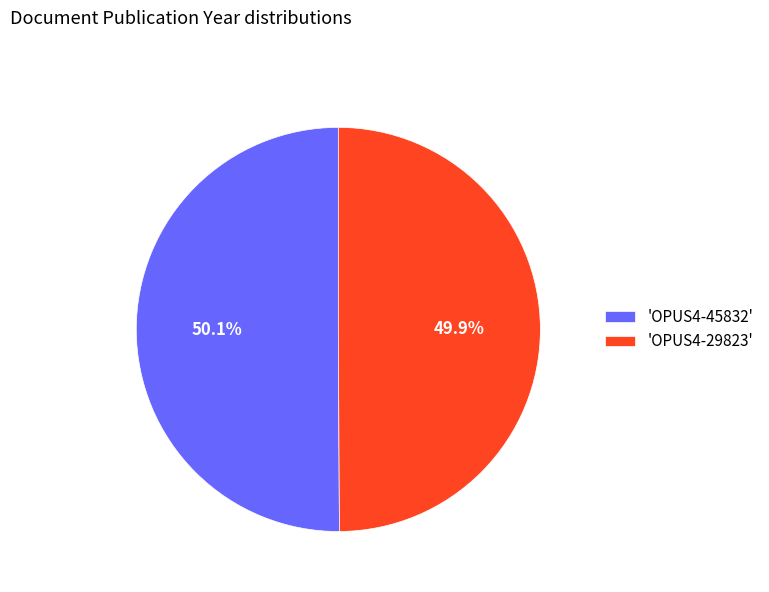

What is the total percentage of 'OPUS4-29823' and 'OPUS4-45832'?

100.0%